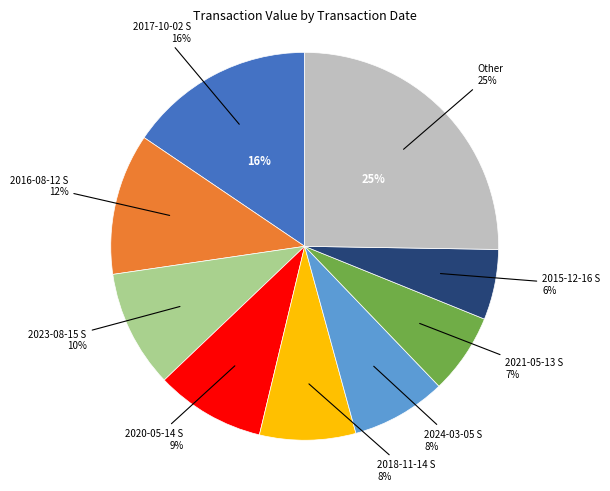

Does any single category account for the majority?

No